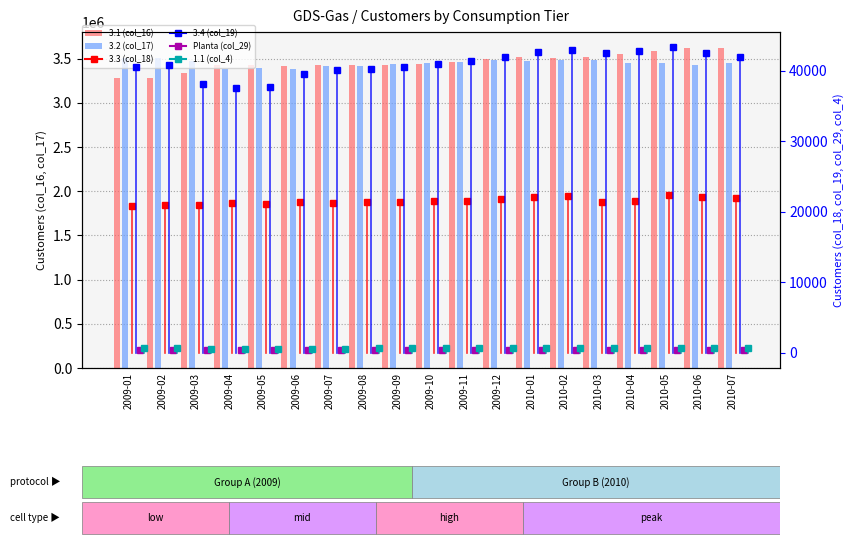

The 3.2 (col_17) series shows 3486187 at 2009-12. True or false?

True